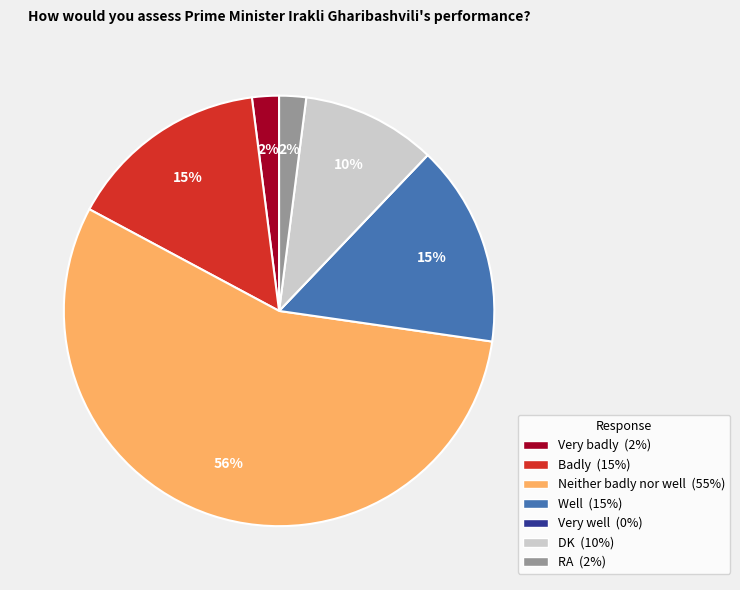

Combined, do DK (10%) and Badly (15%) account for over 50%?

No